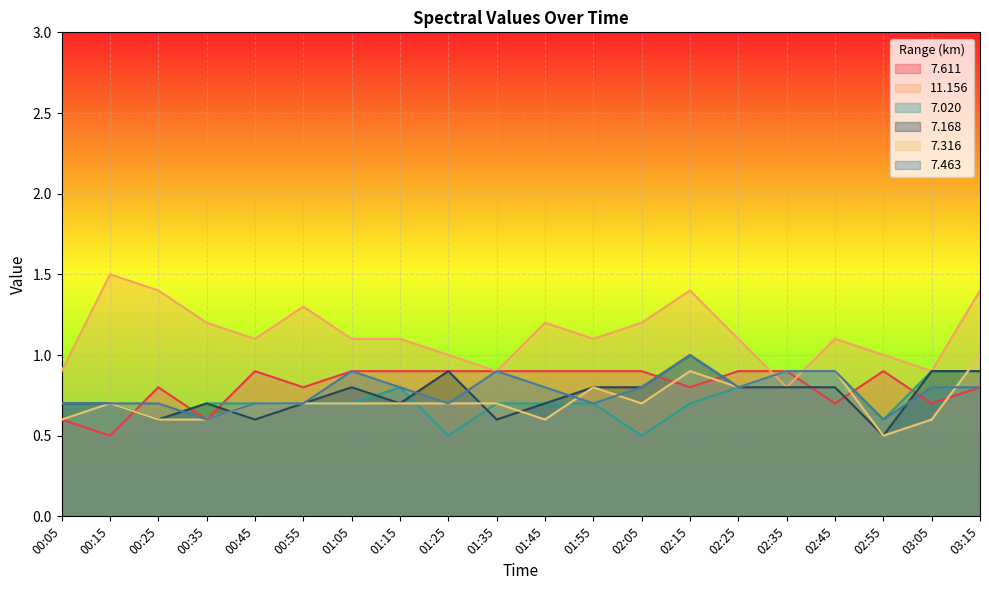

Reading right to left, what are all the values shown in this chart?

7.611: 03:15=0.8	03:05=0.7	02:55=0.9	02:45=0.7	02:35=0.9	02:25=0.9	02:15=0.8	02:05=0.9	01:55=0.9	01:45=0.9	01:35=0.9	01:25=0.9	01:15=0.9	01:05=0.9	00:55=0.8	00:45=0.9	00:35=0.6	00:25=0.8	00:15=0.5	00:05=0.6
11.156: 03:15=1.4	03:05=0.9	02:55=1.0	02:45=1.1	02:35=0.8	02:25=1.1	02:15=1.4	02:05=1.2	01:55=1.1	01:45=1.2	01:35=0.9	01:25=1.0	01:15=1.1	01:05=1.1	00:55=1.3	00:45=1.1	00:35=1.2	00:25=1.4	00:15=1.5	00:05=0.9
7.020: 03:15=0.9	03:05=0.9	02:55=0.6	02:45=0.9	02:35=0.9	02:25=0.8	02:15=0.7	02:05=0.5	01:55=0.7	01:45=0.7	01:35=0.7	01:25=0.5	01:15=0.8	01:05=0.7	00:55=0.7	00:45=0.7	00:35=0.7	00:25=0.6	00:15=0.7	00:05=0.7
7.168: 03:15=0.9	03:05=0.9	02:55=0.5	02:45=0.8	02:35=0.8	02:25=0.8	02:15=1.0	02:05=0.8	01:55=0.8	01:45=0.7	01:35=0.6	01:25=0.9	01:15=0.7	01:05=0.8	00:55=0.7	00:45=0.6	00:35=0.7	00:25=0.6	00:15=0.7	00:05=0.7
7.316: 03:15=1.0	03:05=0.6	02:55=0.5	02:45=0.9	02:35=0.9	02:25=0.8	02:15=0.9	02:05=0.7	01:55=0.8	01:45=0.6	01:35=0.7	01:25=0.7	01:15=0.7	01:05=0.7	00:55=0.7	00:45=0.7	00:35=0.6	00:25=0.6	00:15=0.7	00:05=0.6
7.463: 03:15=0.8	03:05=0.8	02:55=0.6	02:45=0.9	02:35=0.9	02:25=0.8	02:15=1.0	02:05=0.8	01:55=0.7	01:45=0.8	01:35=0.9	01:25=0.7	01:15=0.8	01:05=0.9	00:55=0.7	00:45=0.7	00:35=0.6	00:25=0.7	00:15=0.7	00:05=0.7